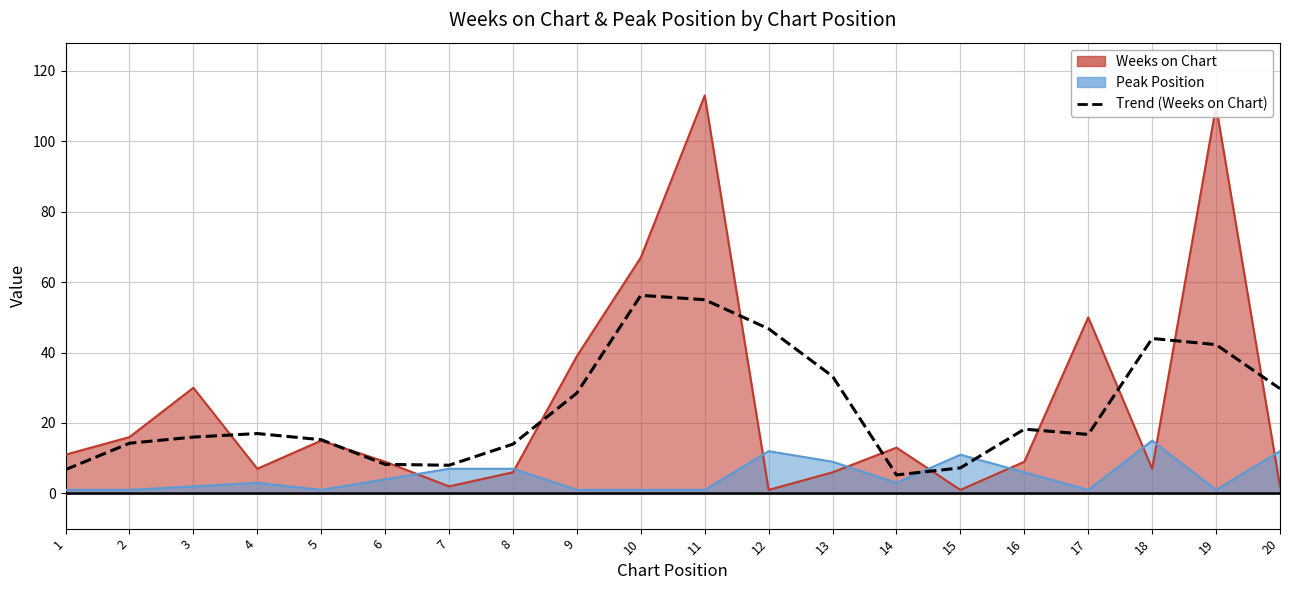

How many interior local peaks (higher than both neighbors) does the data have?

4